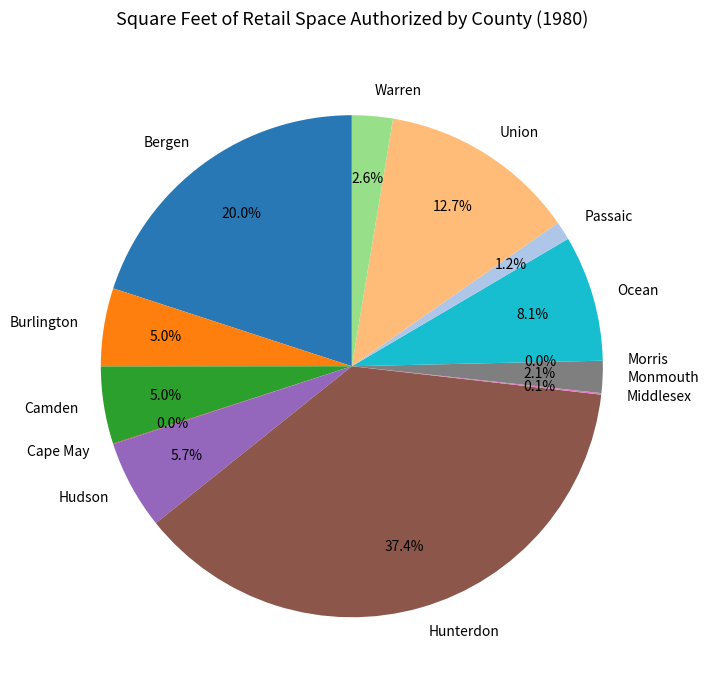

What percentage is the Warren slice, to the nearest percent?

3%